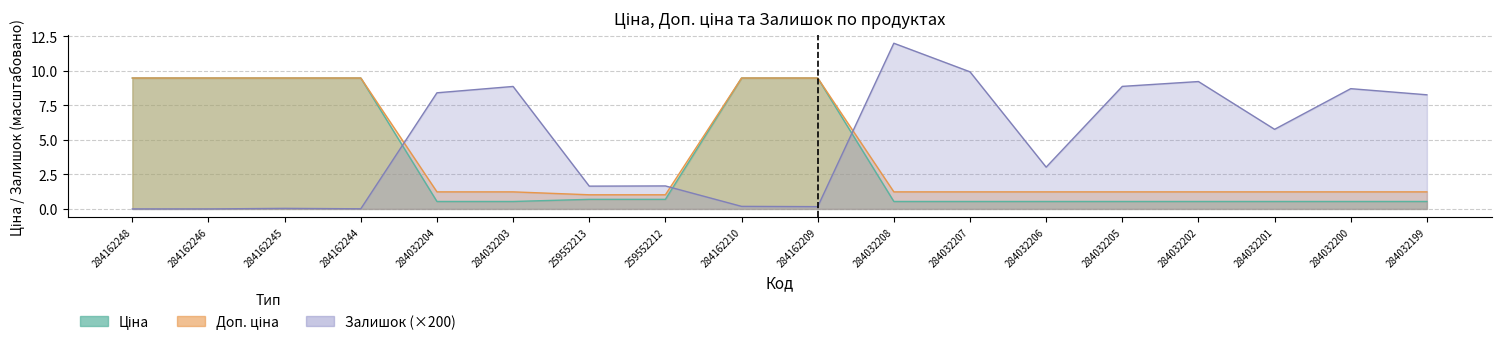

What is the value of the Доп. ціна point at the 9th from the left?

9.5